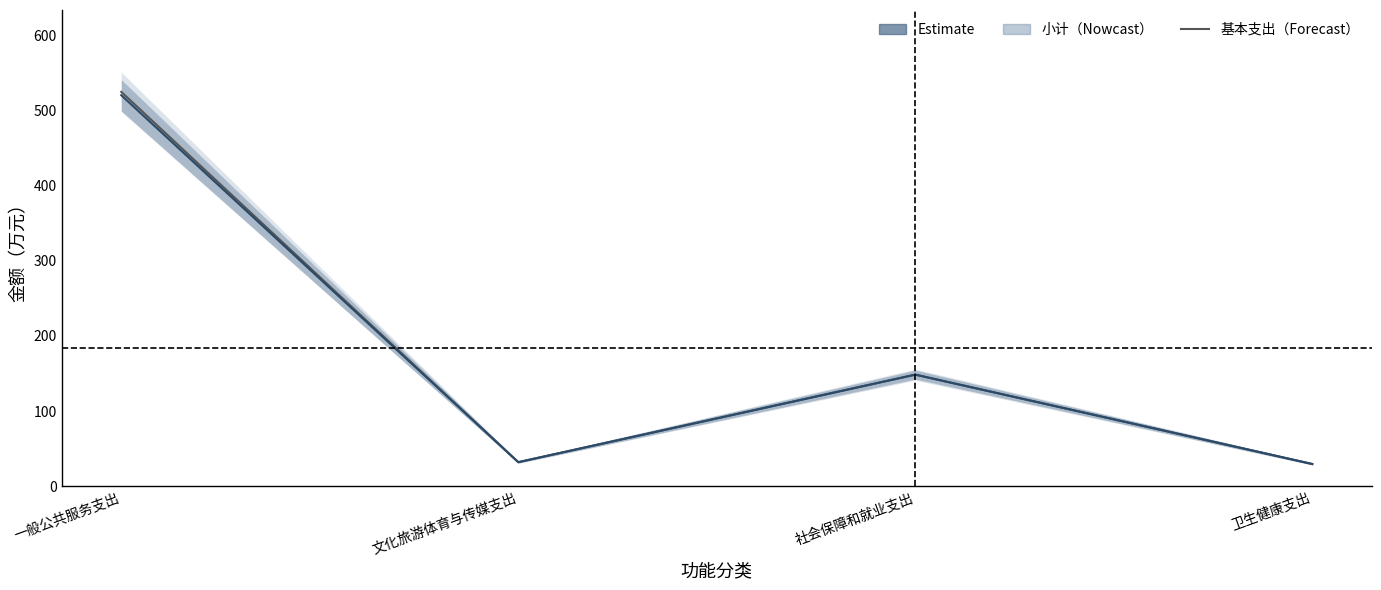

Does the chart have visible grid lines?

No